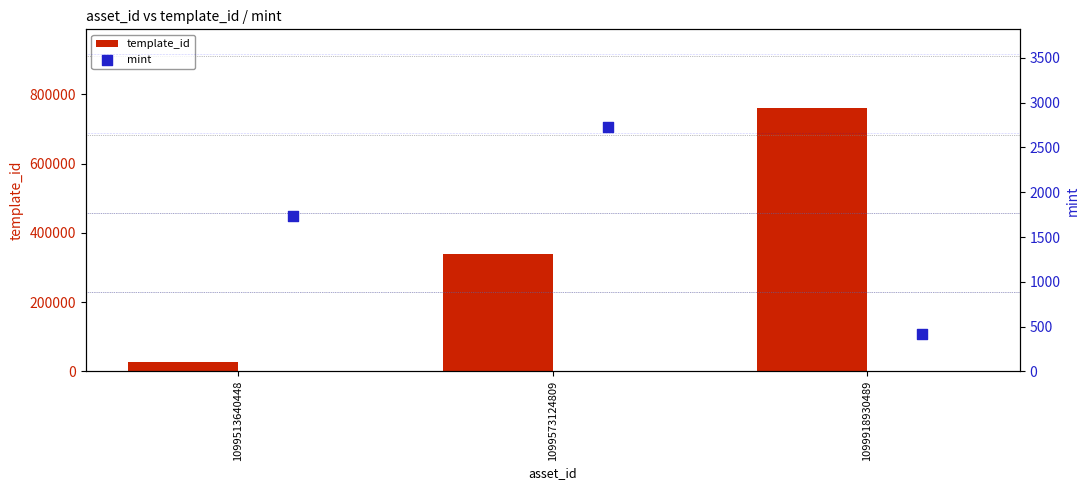

Which series has the widest spread of Y values?

template_id